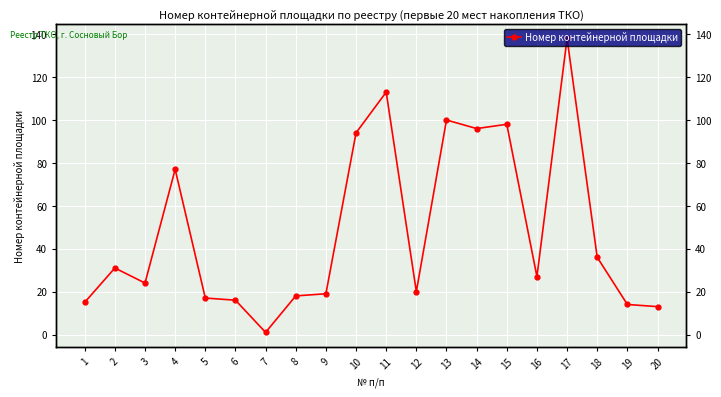

What is the approximate value at 13?

100